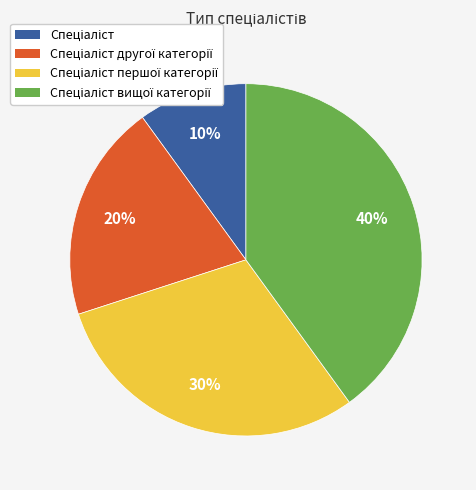

Is there any slice that represents more than half of the pie?

No